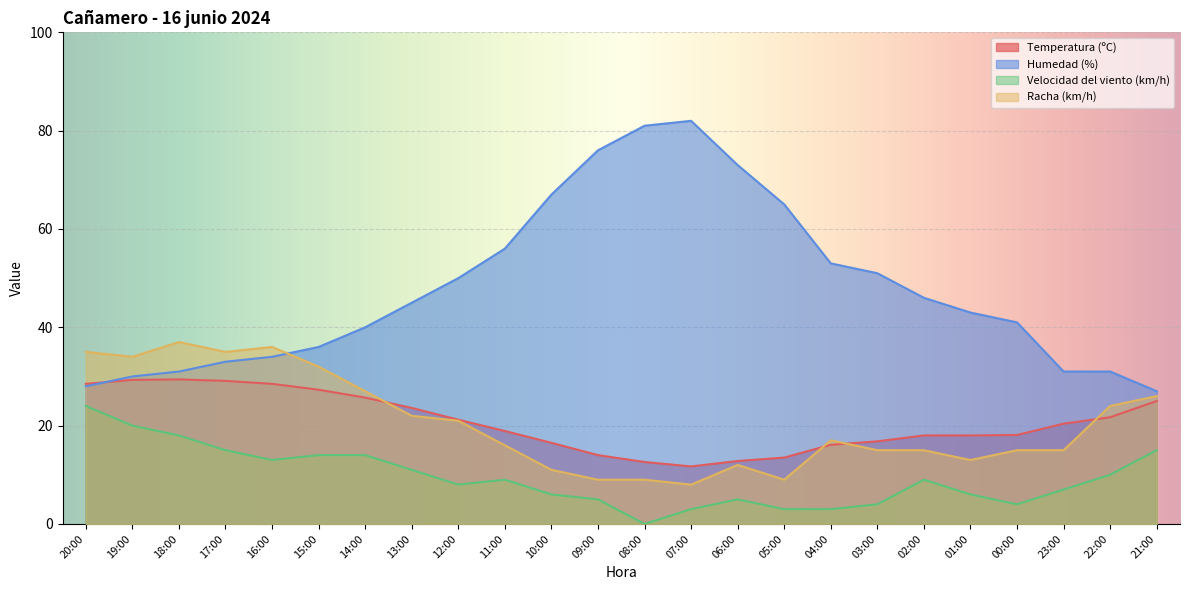

At which label does Racha (km/h) reach its peak?

18:00